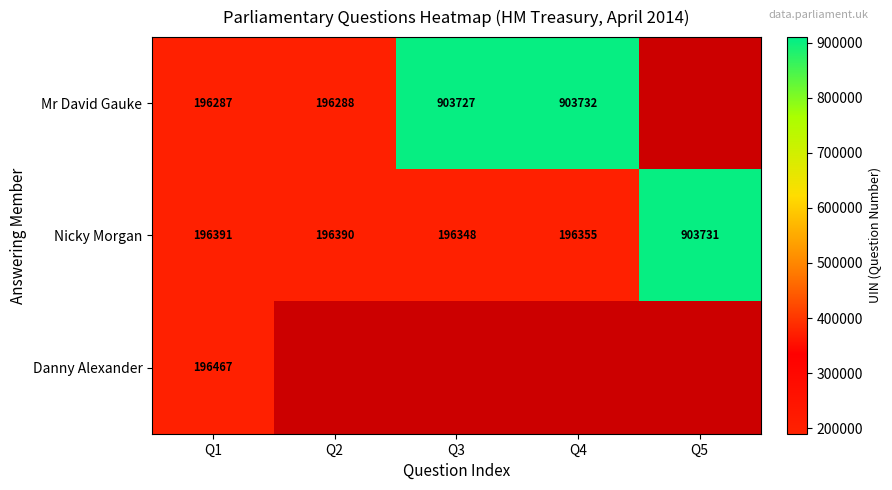

At how many categories does at least one series exceed 686156?

3